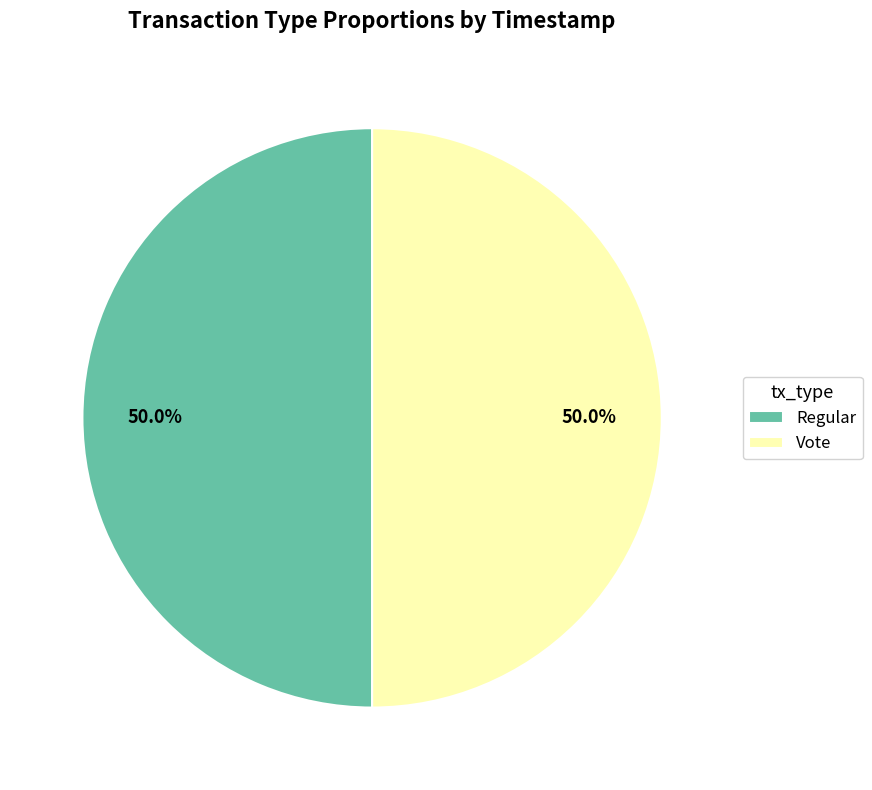

Do Regular and Vote together represent more than half of the pie?

Yes